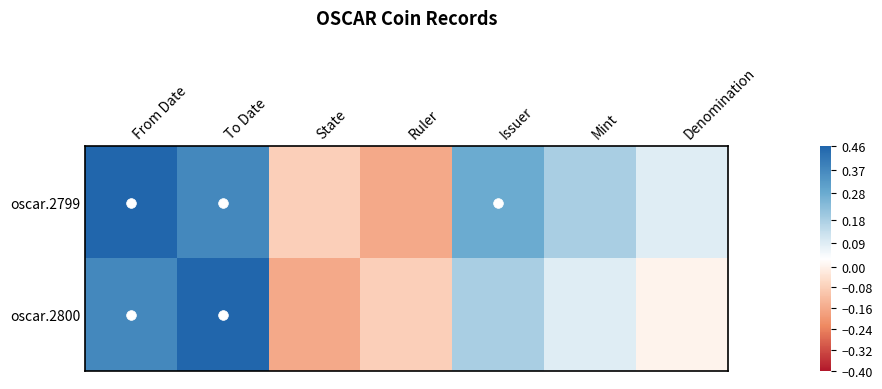

How many series are shown in this chart?

2